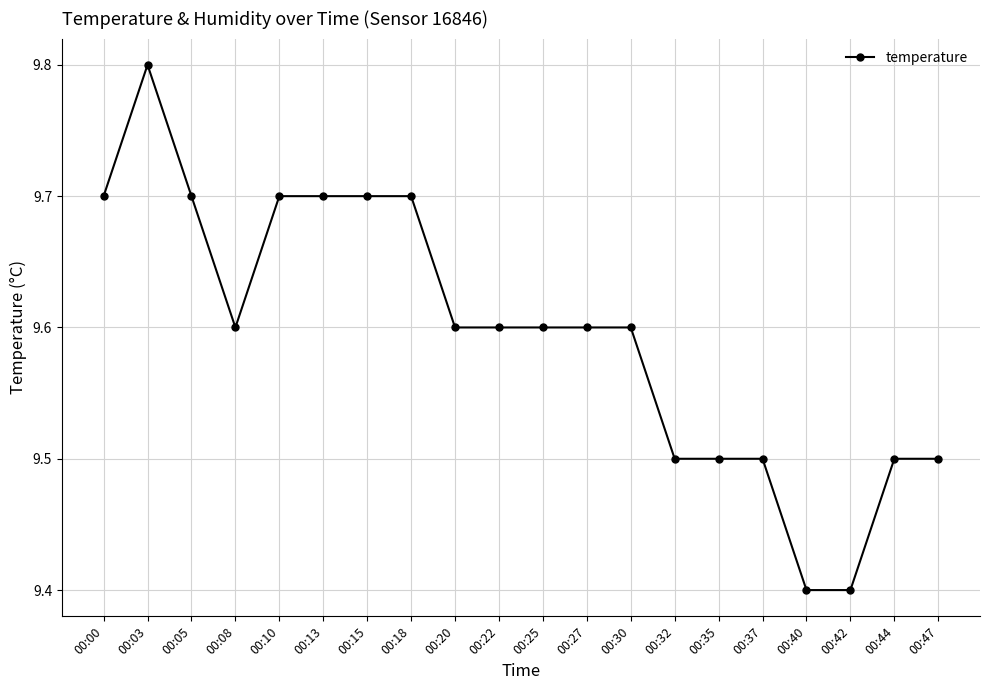

What value does the data have at 00:35?

9.5